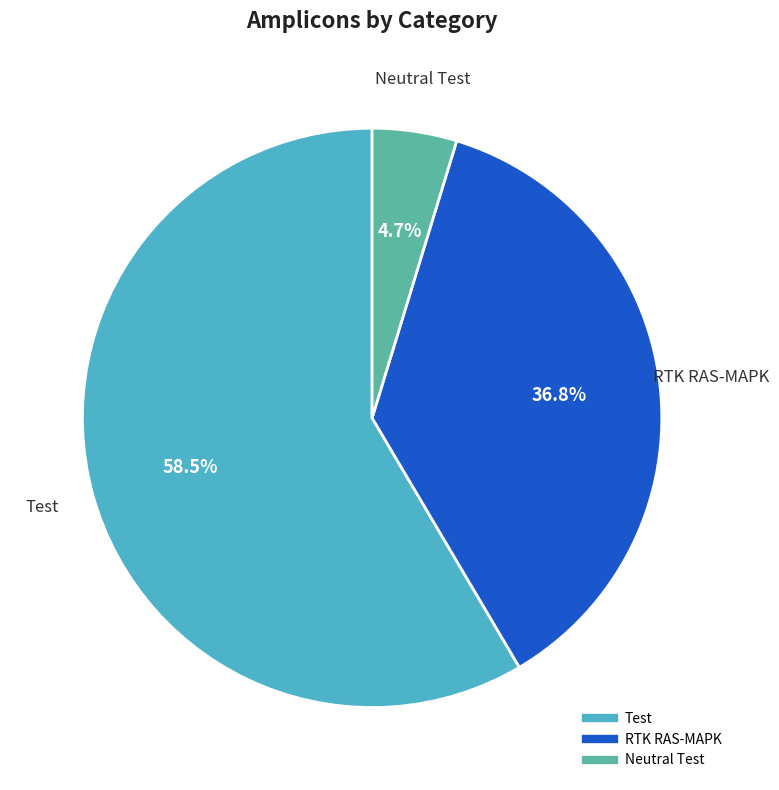

True or false: Test accounts for 48% of the total.

False